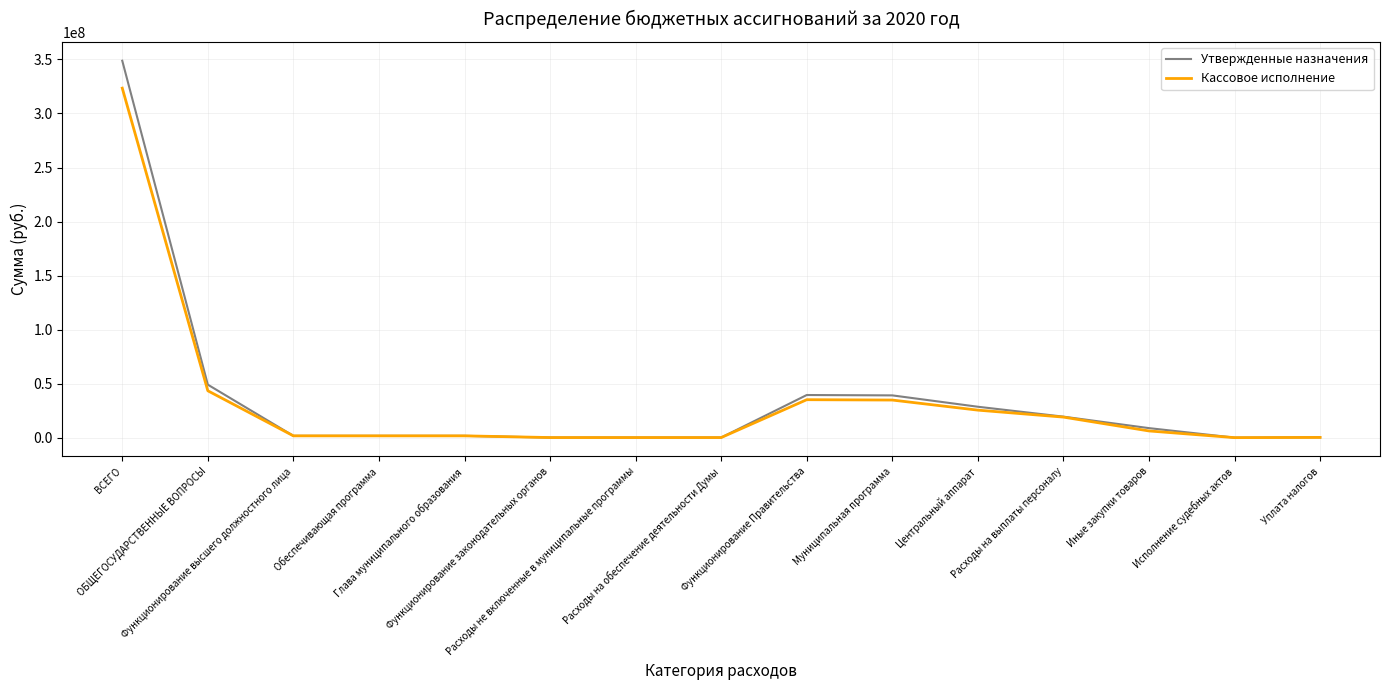

Is it true that Кассовое исполнение equals 98062.6 at Функционирование законодательных органов?

True